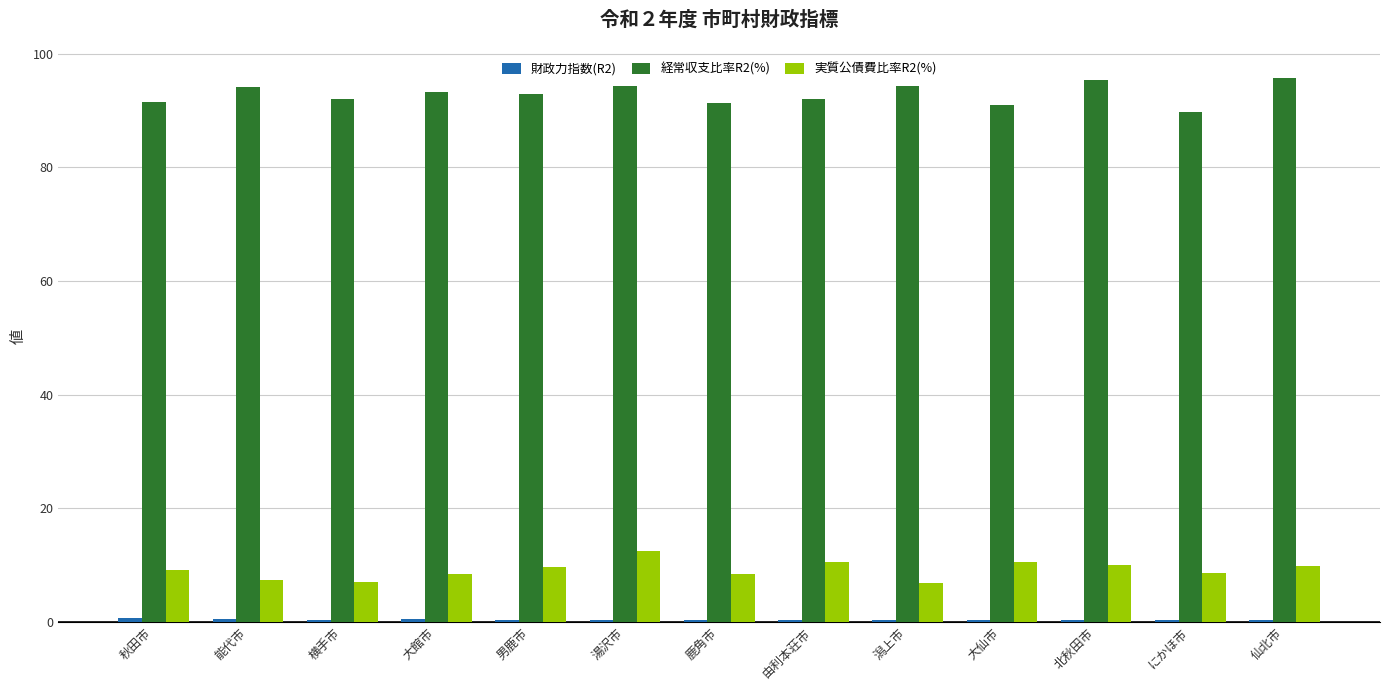

Is the value of 実質公債費比率R2(%) at にかほ市 greater than the value of 経常収支比率R2(%) at 仙北市?

No